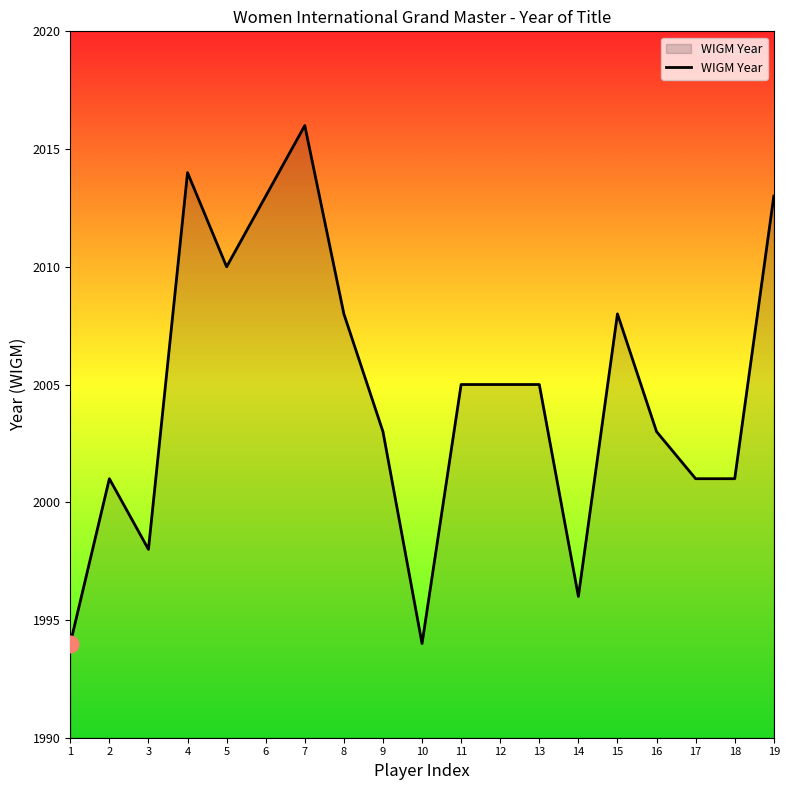

True or false: the data has more than 0 interior local peaks.

True